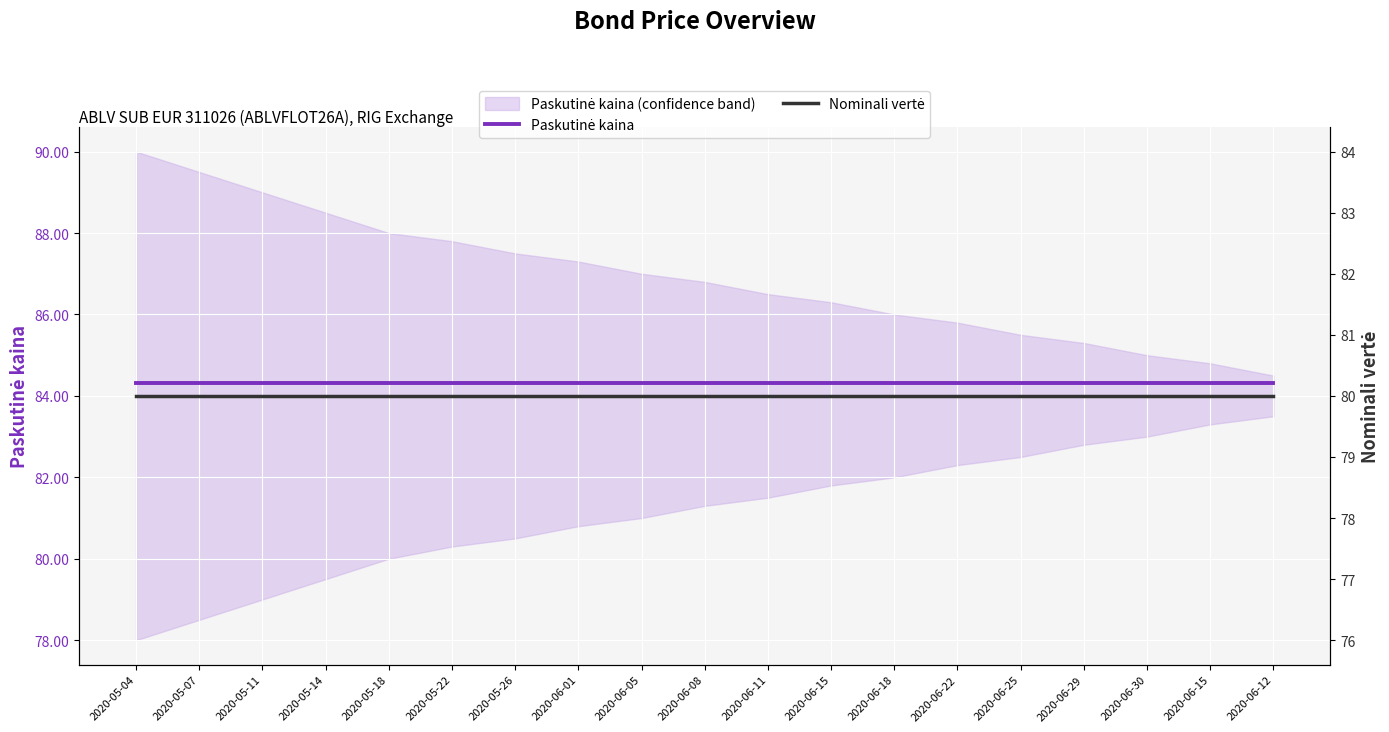

The Paskutinė kaina series shows 132.9 at 2020-06-11. True or false?

False